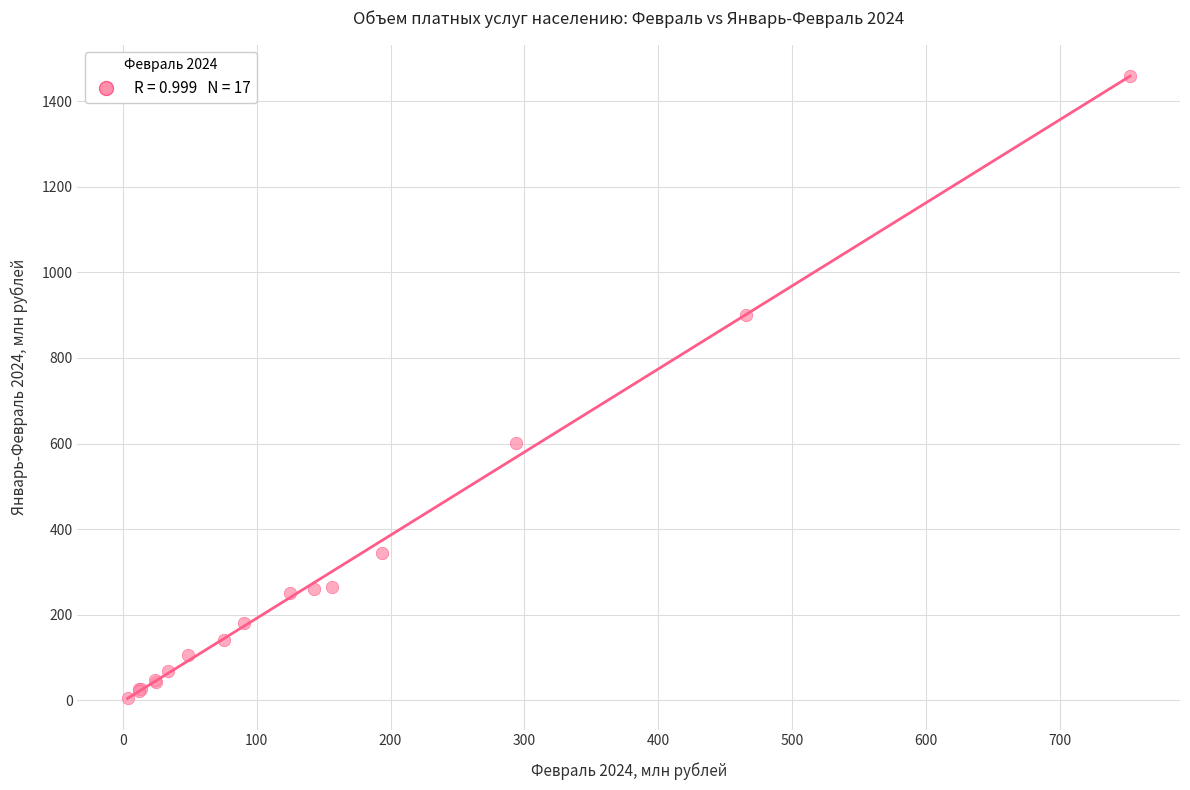

What Y value in the scatter plot is closest to 732?

601.9